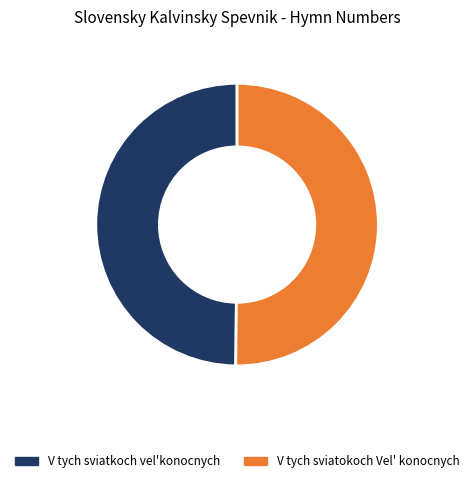

Is it true that V tych sviatokoch Vel' konocnych is 40% of the pie?

False